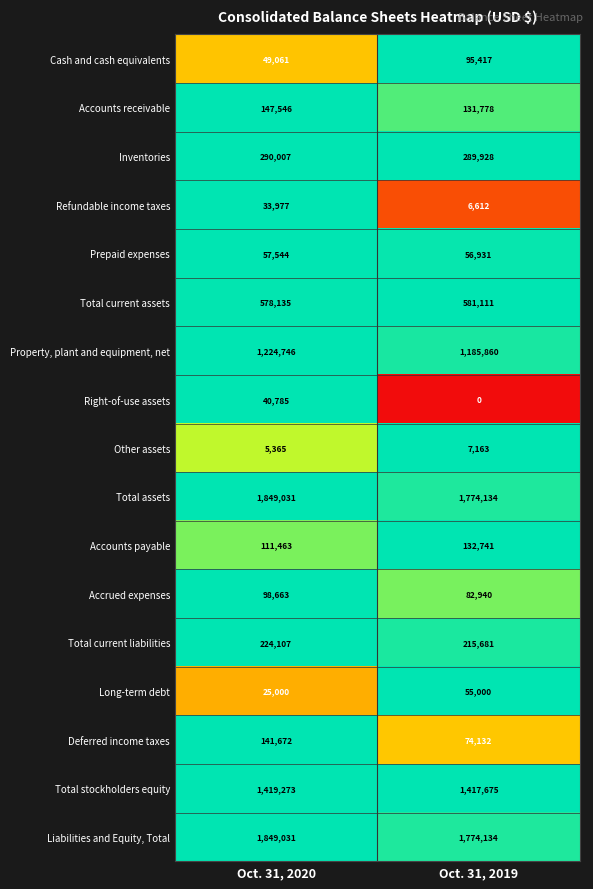

What is the greatest value displayed?

1849031